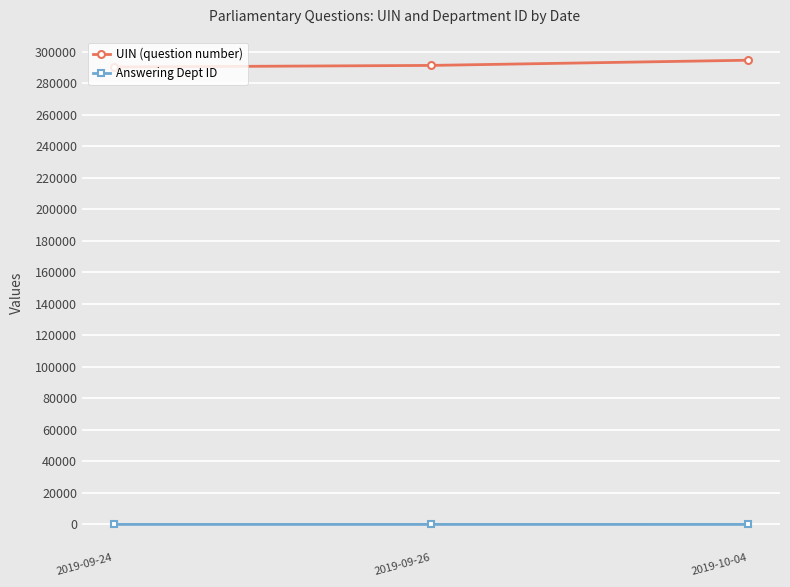

What is the difference between the maximum and minimum values in the UIN (question number) series?

4301.5